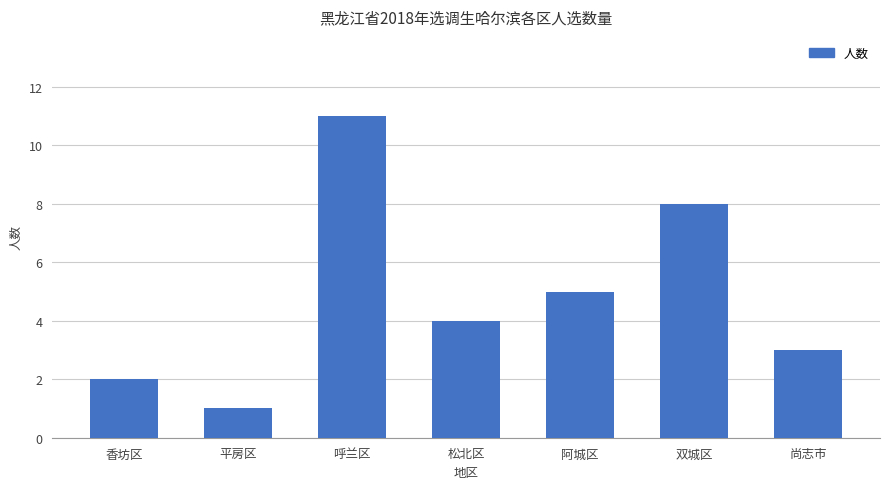

Rank the categories by value from lowest to highest.

平房区, 香坊区, 尚志市, 松北区, 阿城区, 双城区, 呼兰区